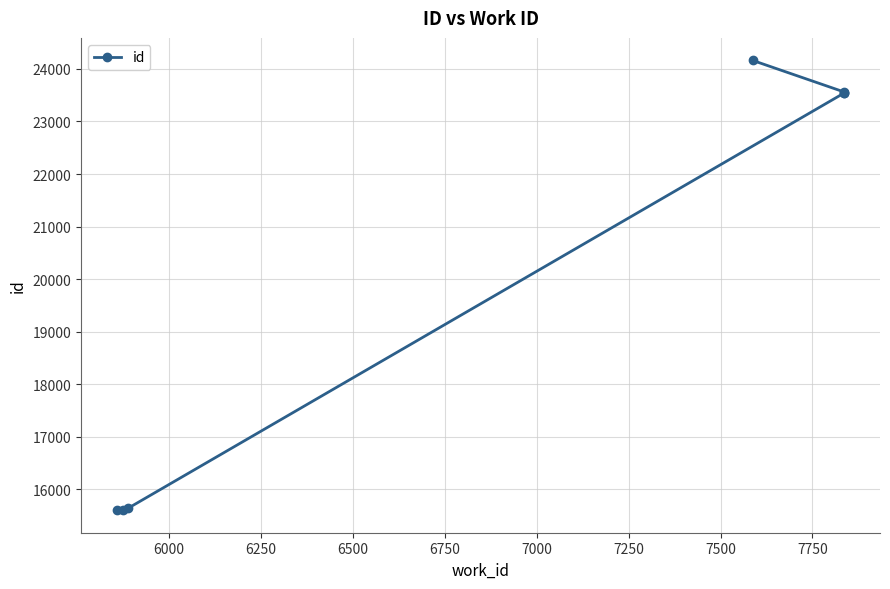

The value at 5750 is 23840. True or false?

False